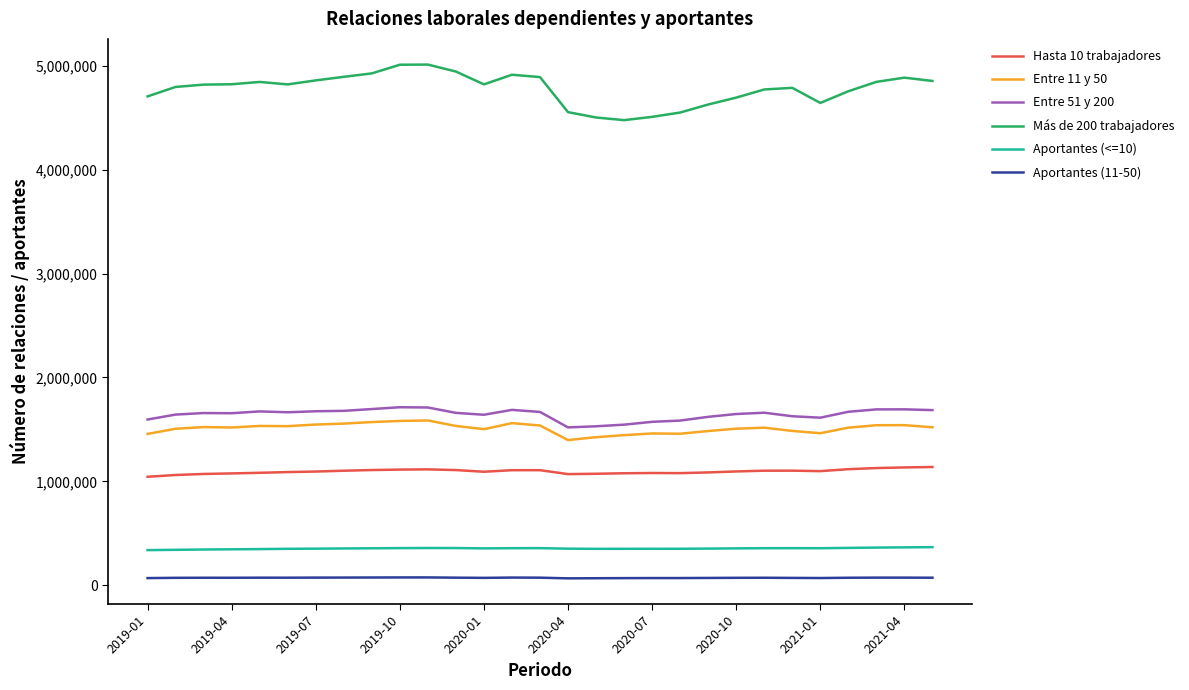

What is the difference between the maximum and minimum values in the Entre 11 y 50 series?

188967